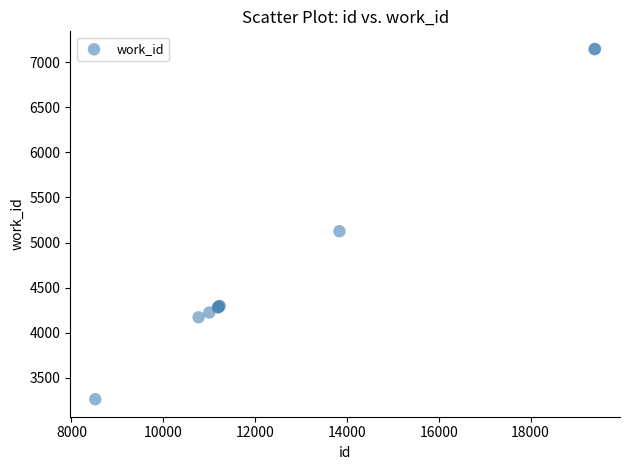

What Y value in the scatter plot is closest to 5205?

5125